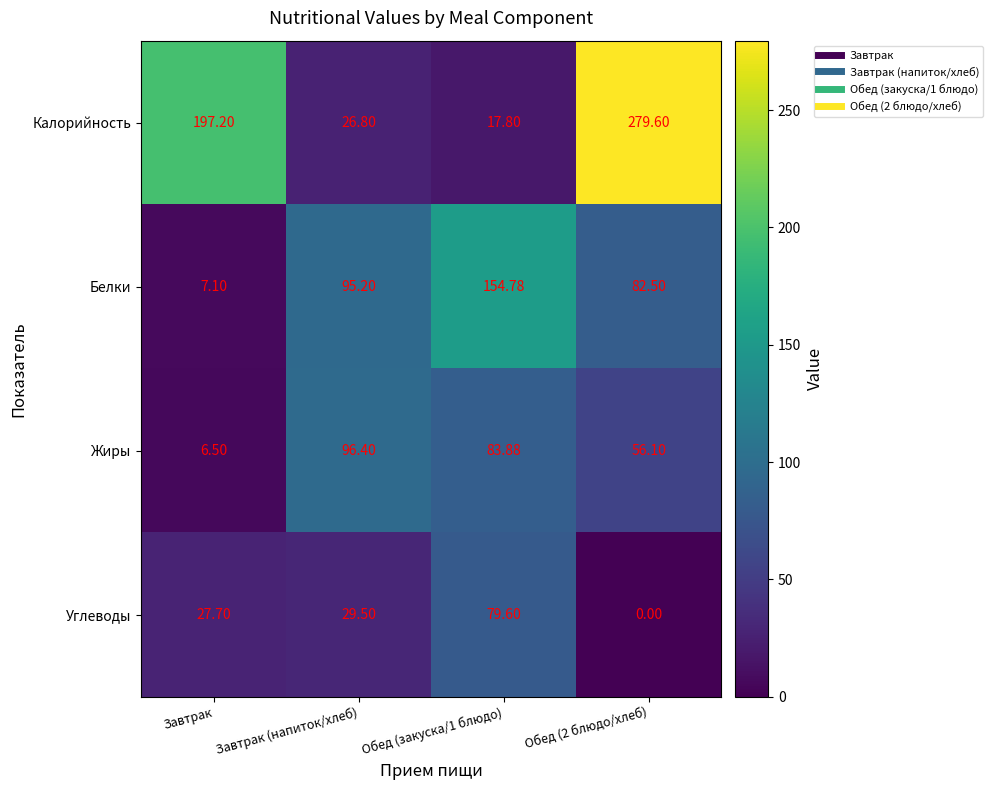

Where is Калорийность nearest to the value 148?

Завтрак